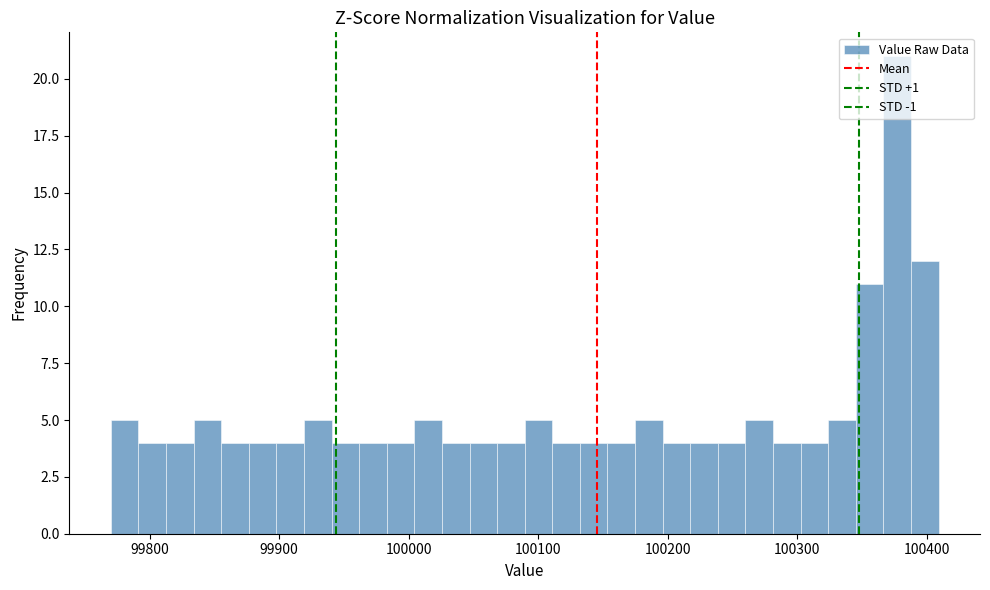

Around what value on the x-axis is the tallest bar? Give the approximate position of its centre, as read against the axis.

100380